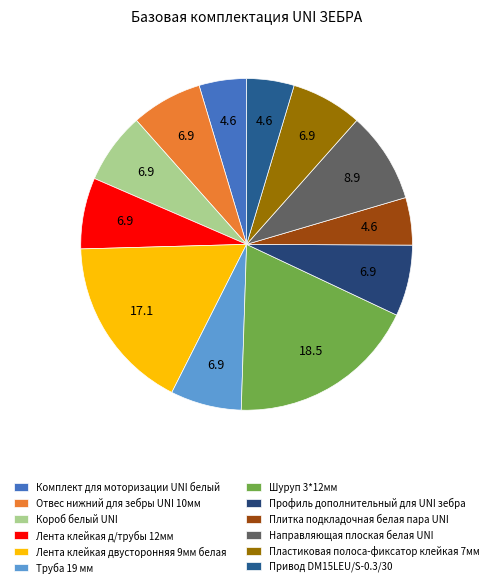

True or false: Привод DM15LEU/S-0.3/30 accounts for 5% of the total.

True